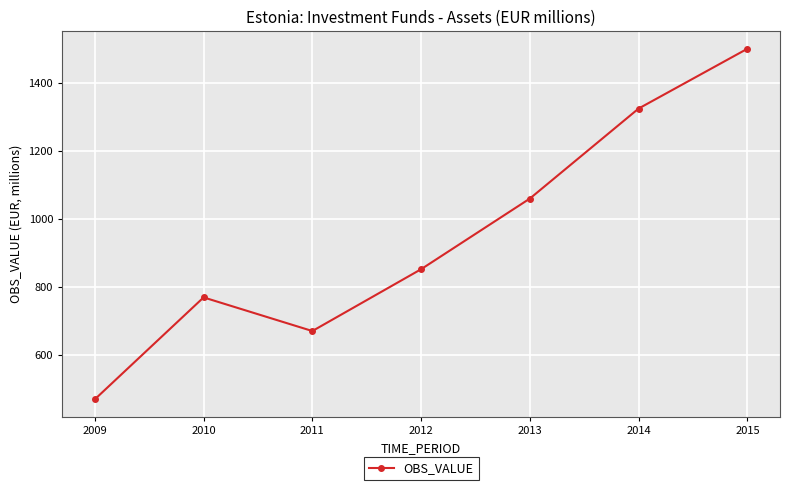

Reading left to right, list all the values displayed in this chart.

2009=469	2010=769	2011=670	2012=852	2013=1060	2014=1325	2015=1501